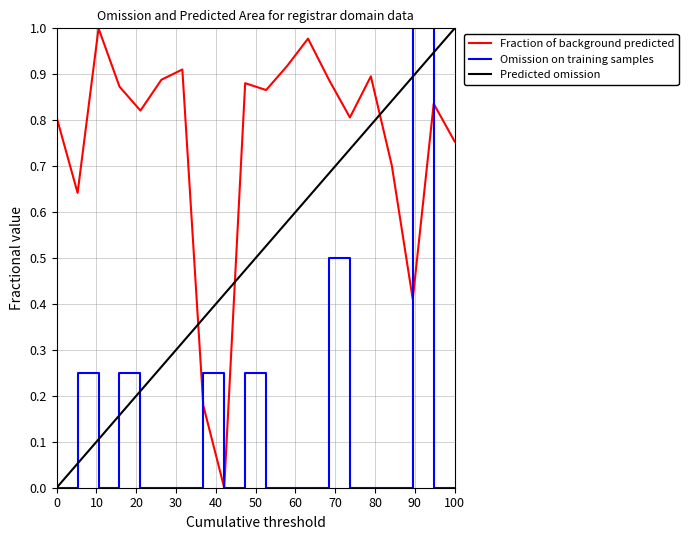

Rank the series by their average value, from lowest to highest.

Omission on training samples, Predicted omission, Fraction of background predicted